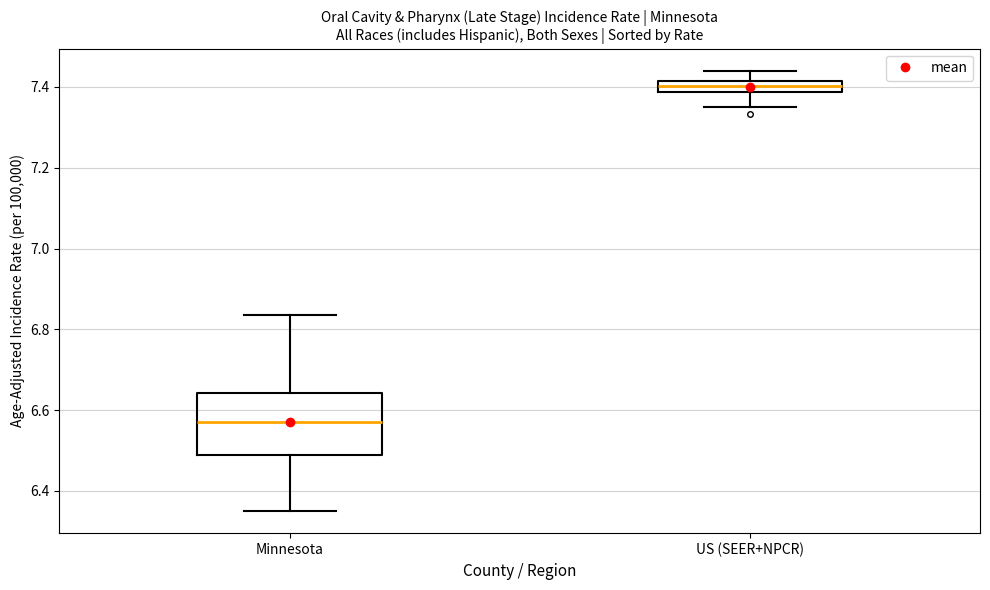

Which box is the tallest, from its lower edge to its upper edge?

Minnesota